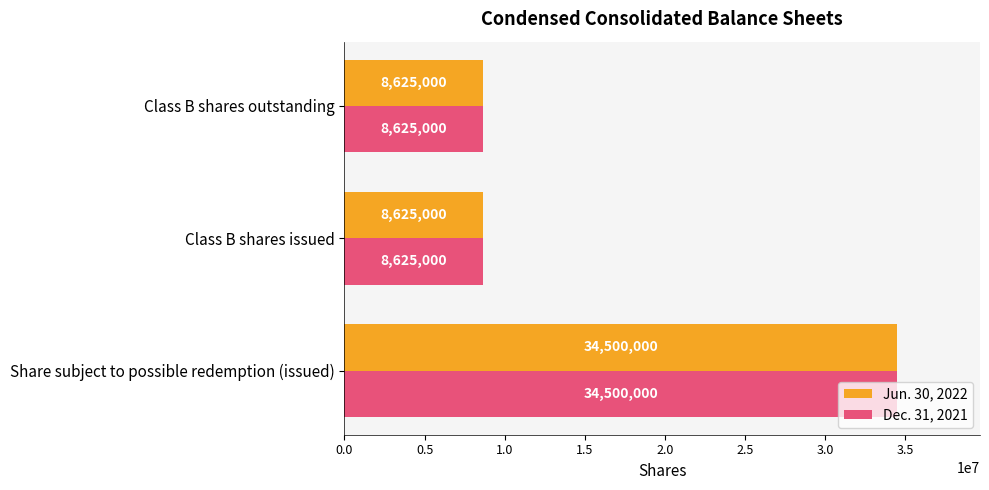

What is the average value of the Jun. 30, 2022 series?

17250000